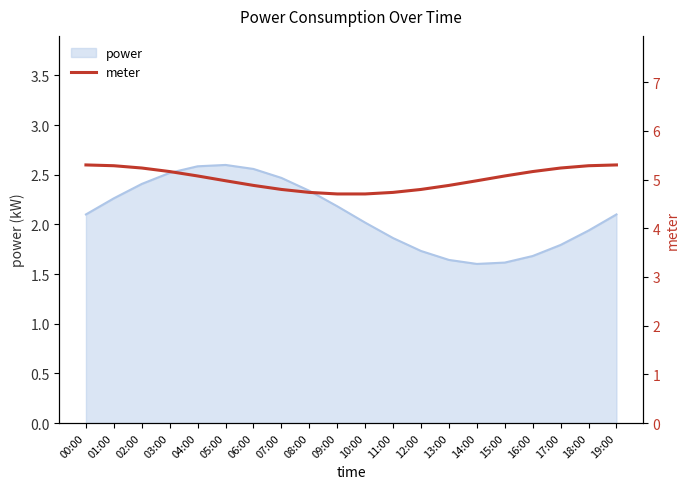

True or false: power has a value of 1.0 at 14:00.

False